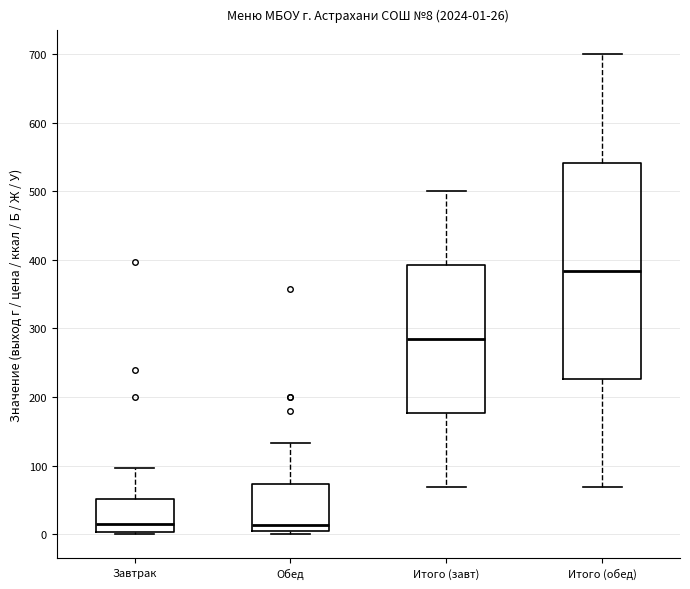

Comparing the boxes themselves (not the whiskers), which one is the tallest?

Итого (обед)